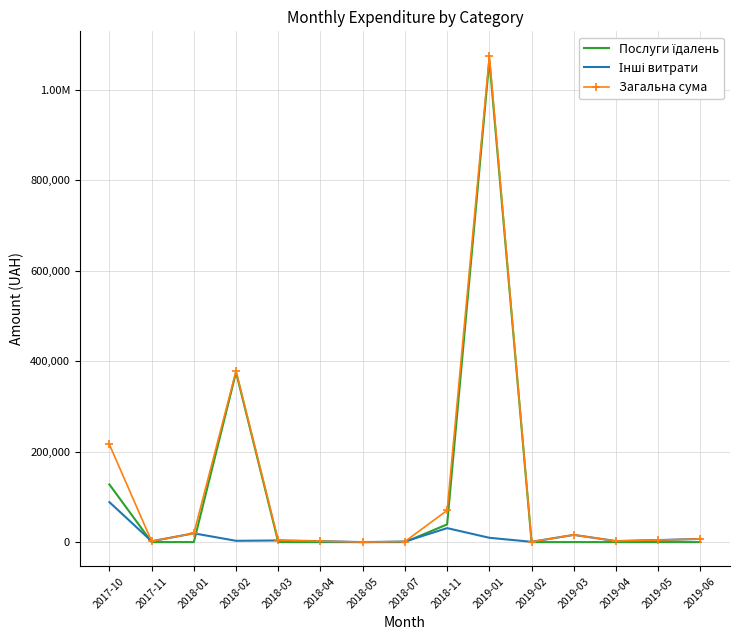

At which category does Інші витрати reach its first local peak?

2018-01